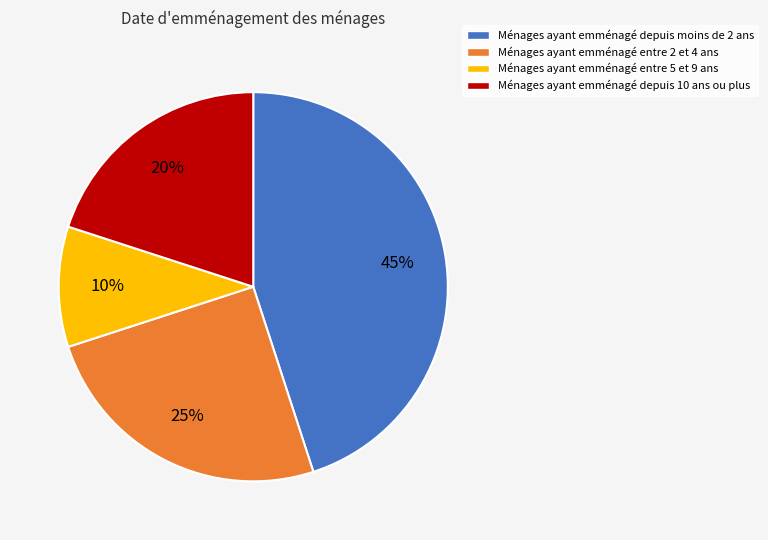

Is there any slice that represents more than half of the pie?

No